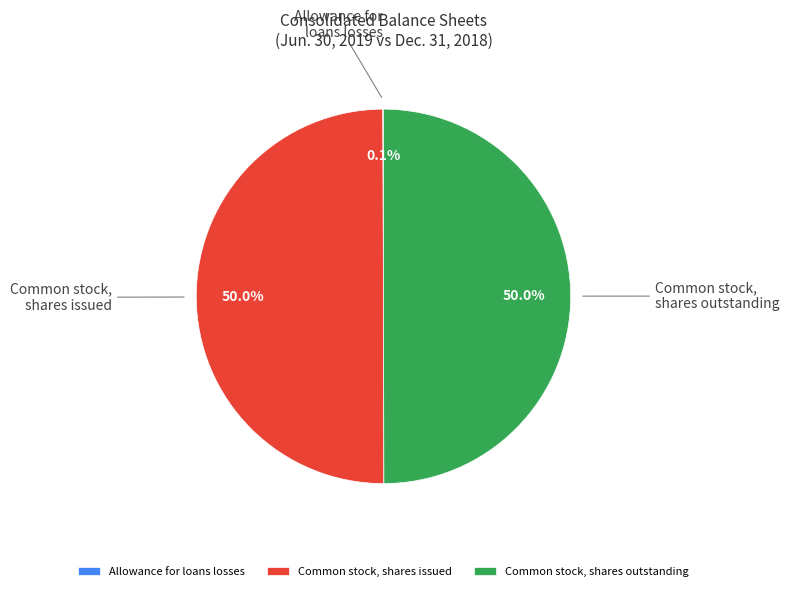

To the nearest percent, what is the average slice percentage?

33%